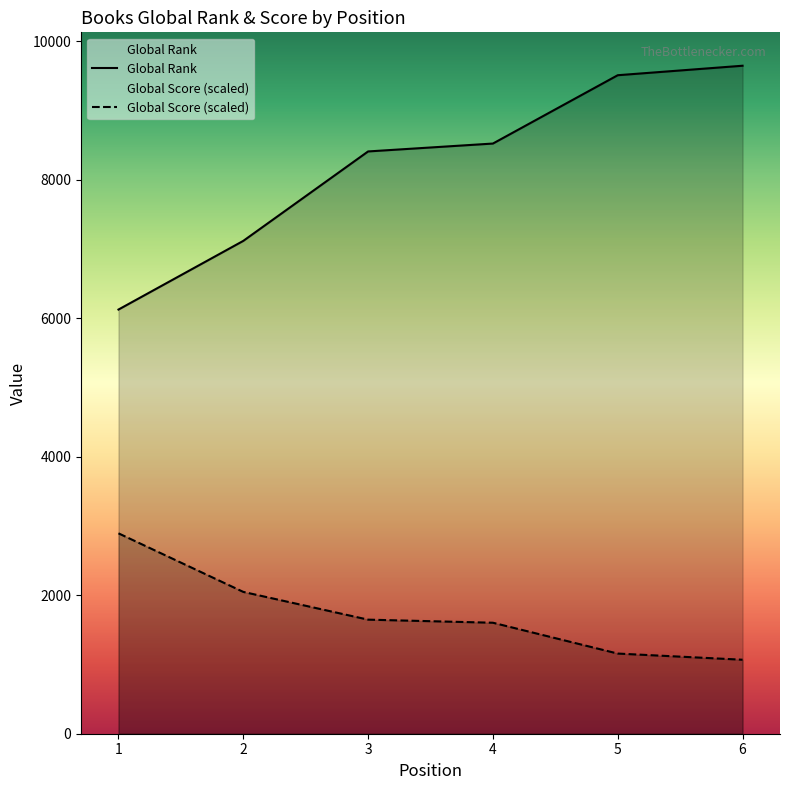

Which series has the largest total across all categories?

Global Rank